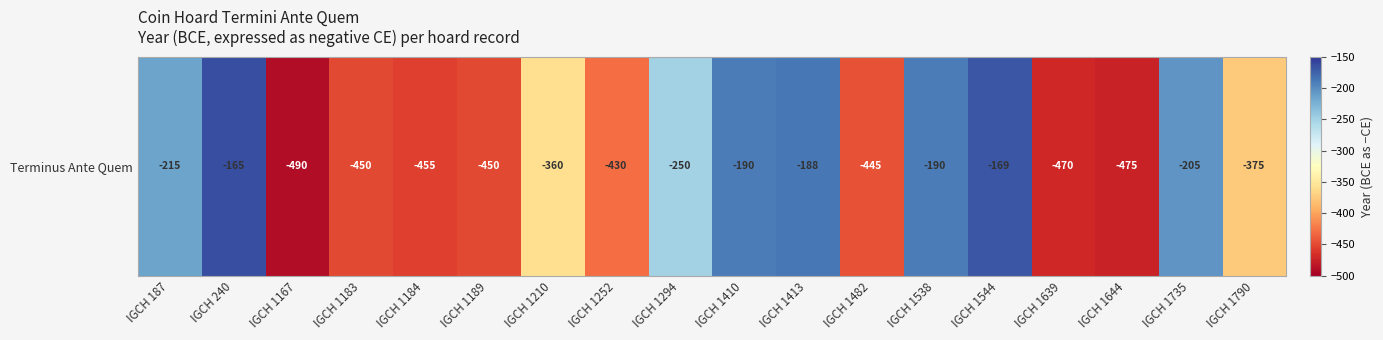

Reading right to left, list all the values displayed in this chart.

IGCH 1790=-375	IGCH 1735=-205	IGCH 1644=-475	IGCH 1639=-470	IGCH 1544=-169	IGCH 1538=-190	IGCH 1482=-445	IGCH 1413=-188	IGCH 1410=-190	IGCH 1294=-250	IGCH 1252=-430	IGCH 1210=-360	IGCH 1189=-450	IGCH 1184=-455	IGCH 1183=-450	IGCH 1167=-490	IGCH 240=-165	IGCH 187=-215